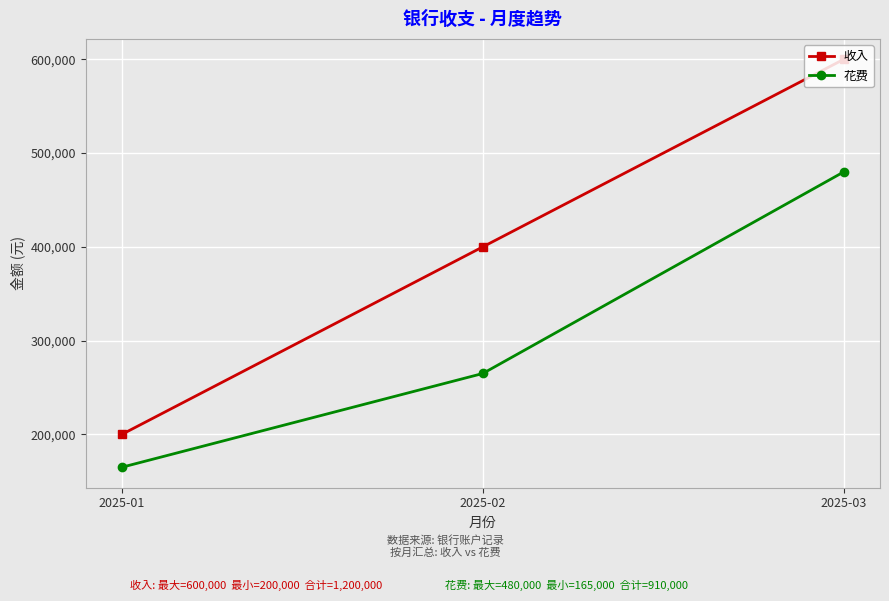

Count the 收入 values in the range 200000 to 600000.

3